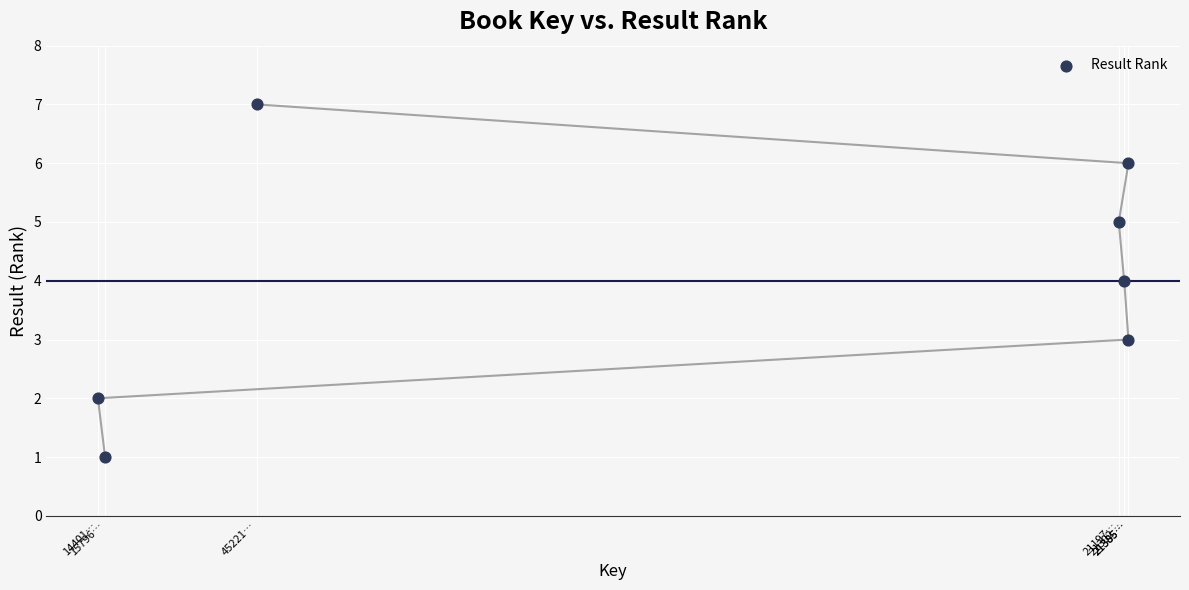

What is the range of X values (max minus min)?

1994544478